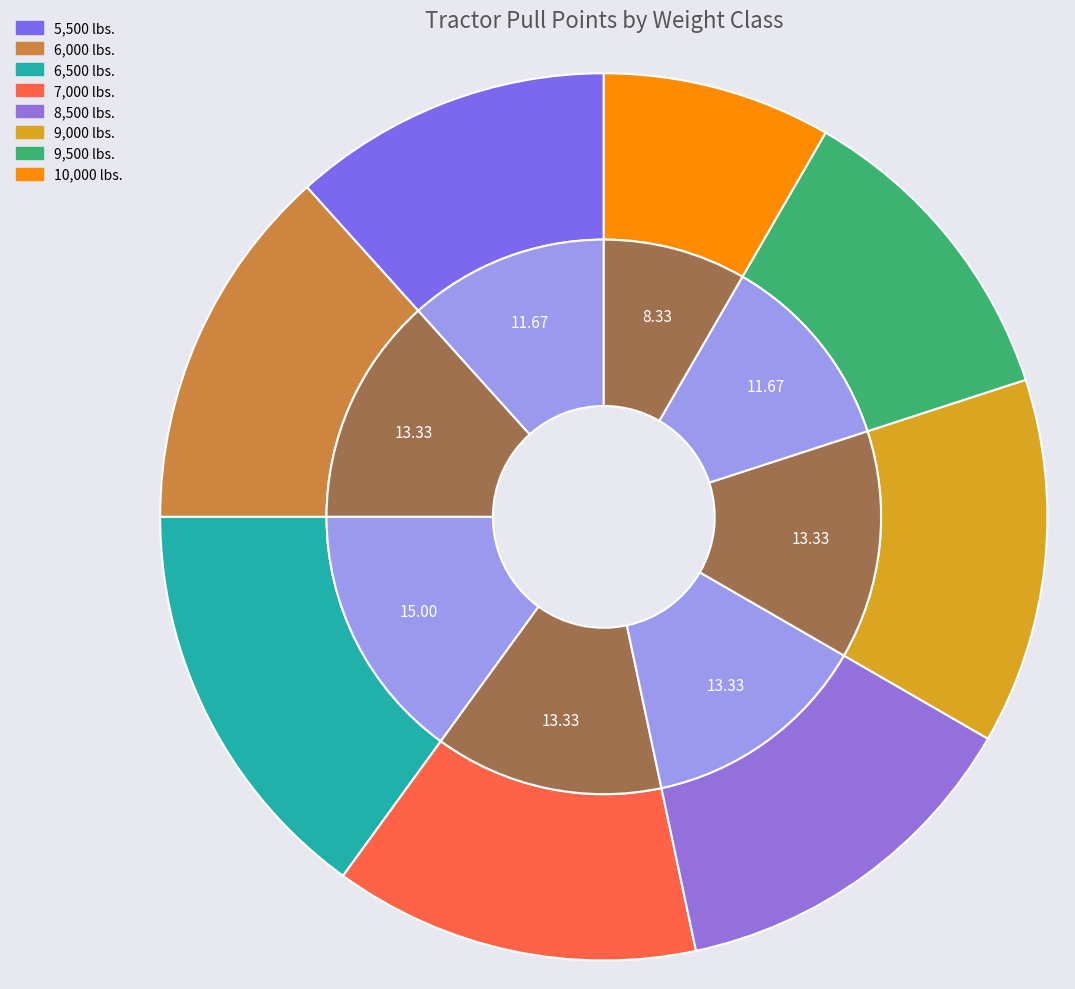

Rank the categories by value from highest to lowest.

6,500 lbs., 6,000 lbs., 7,000 lbs., 8,500 lbs., 9,000 lbs., 5,500 lbs., 9,500 lbs., 10,000 lbs.